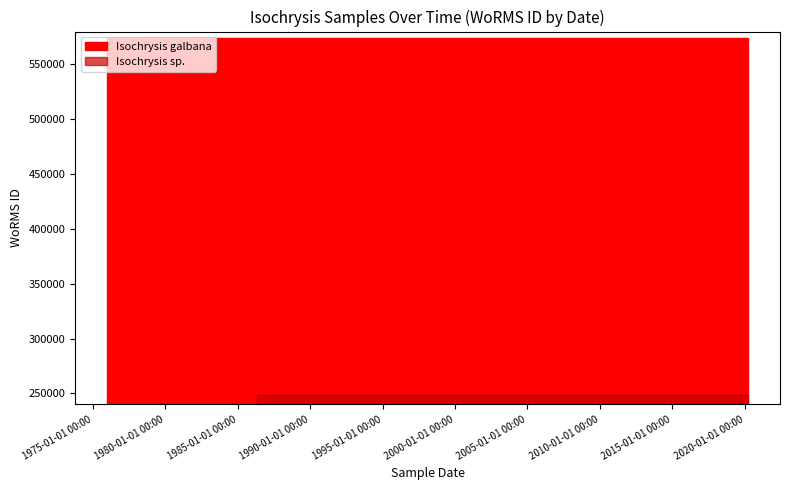

What is the average value of the Isochrysis sp. series?

248124